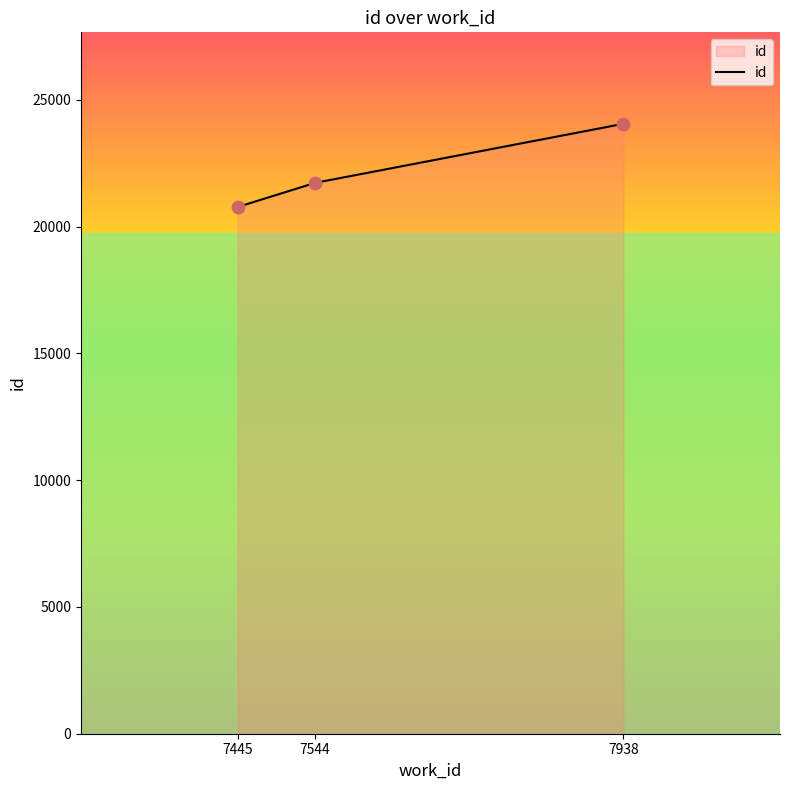

What is the change in value from 7445 to 7544?

+953